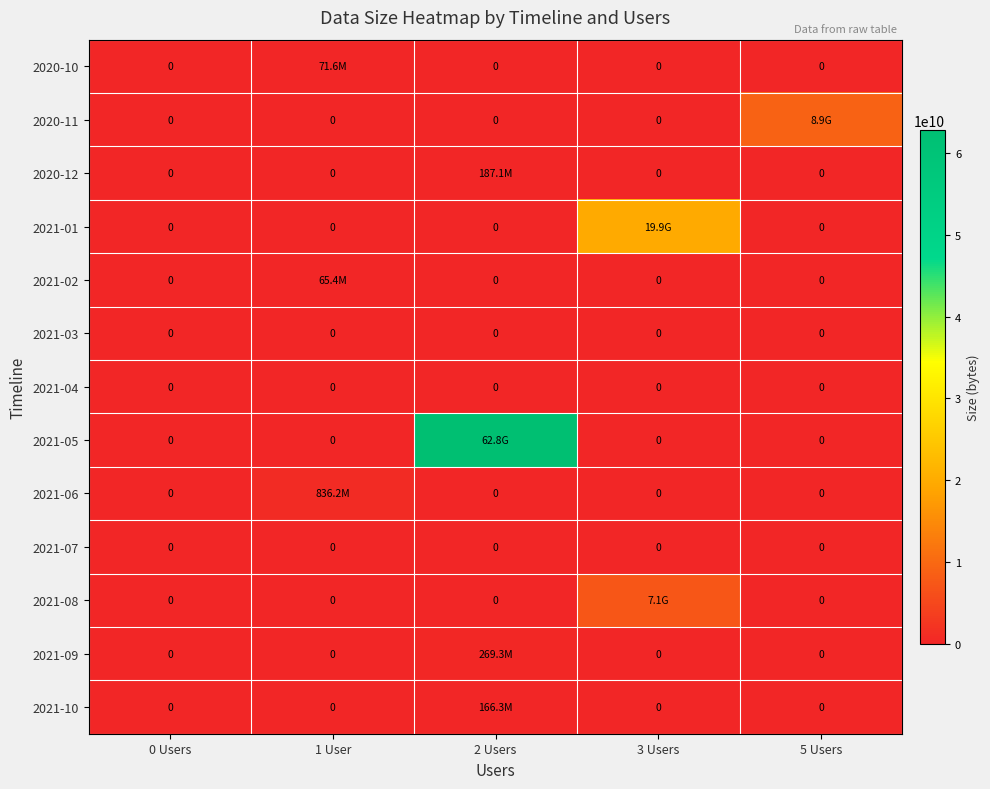

What is the total value across all series at 5 Users?

8928128843